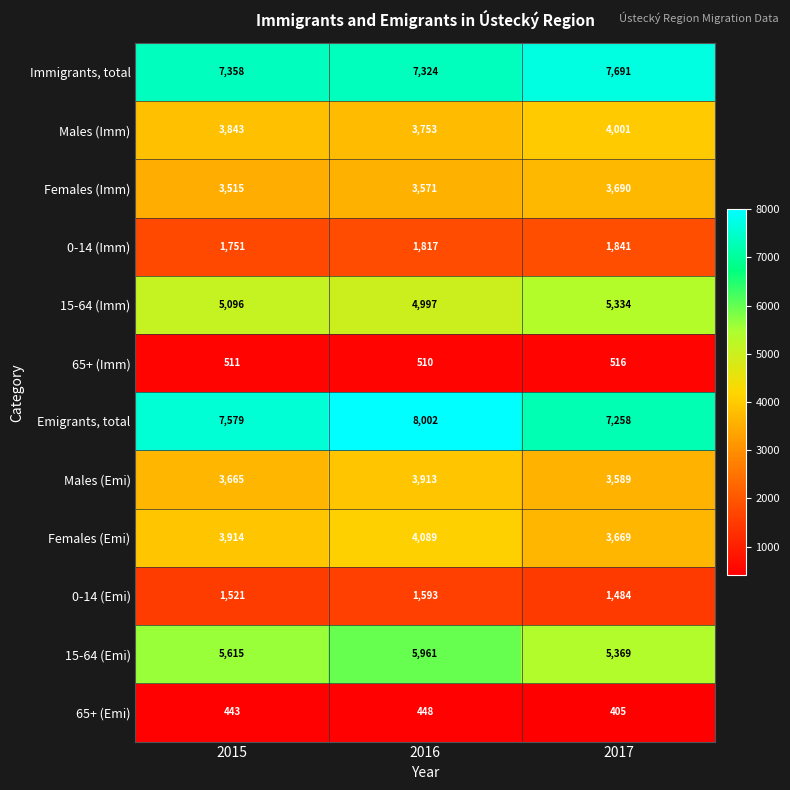

Which category has the highest value across all series?

2016